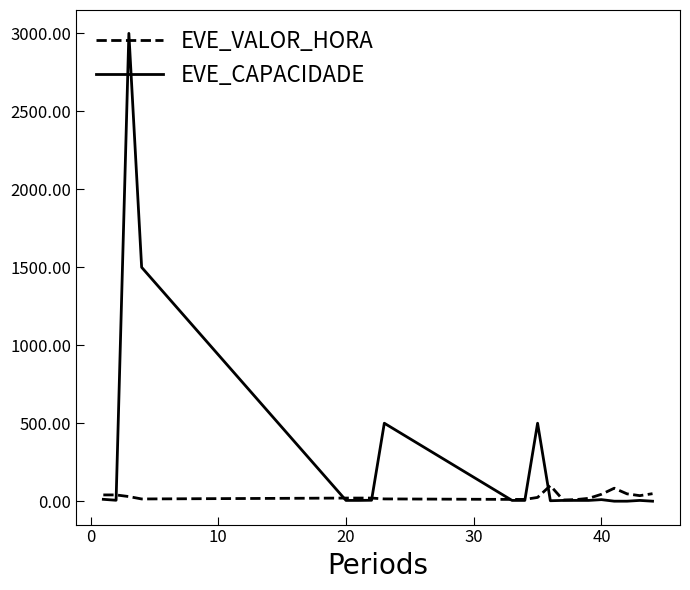

Which series has the largest total across all categories?

EVE_CAPACIDADE